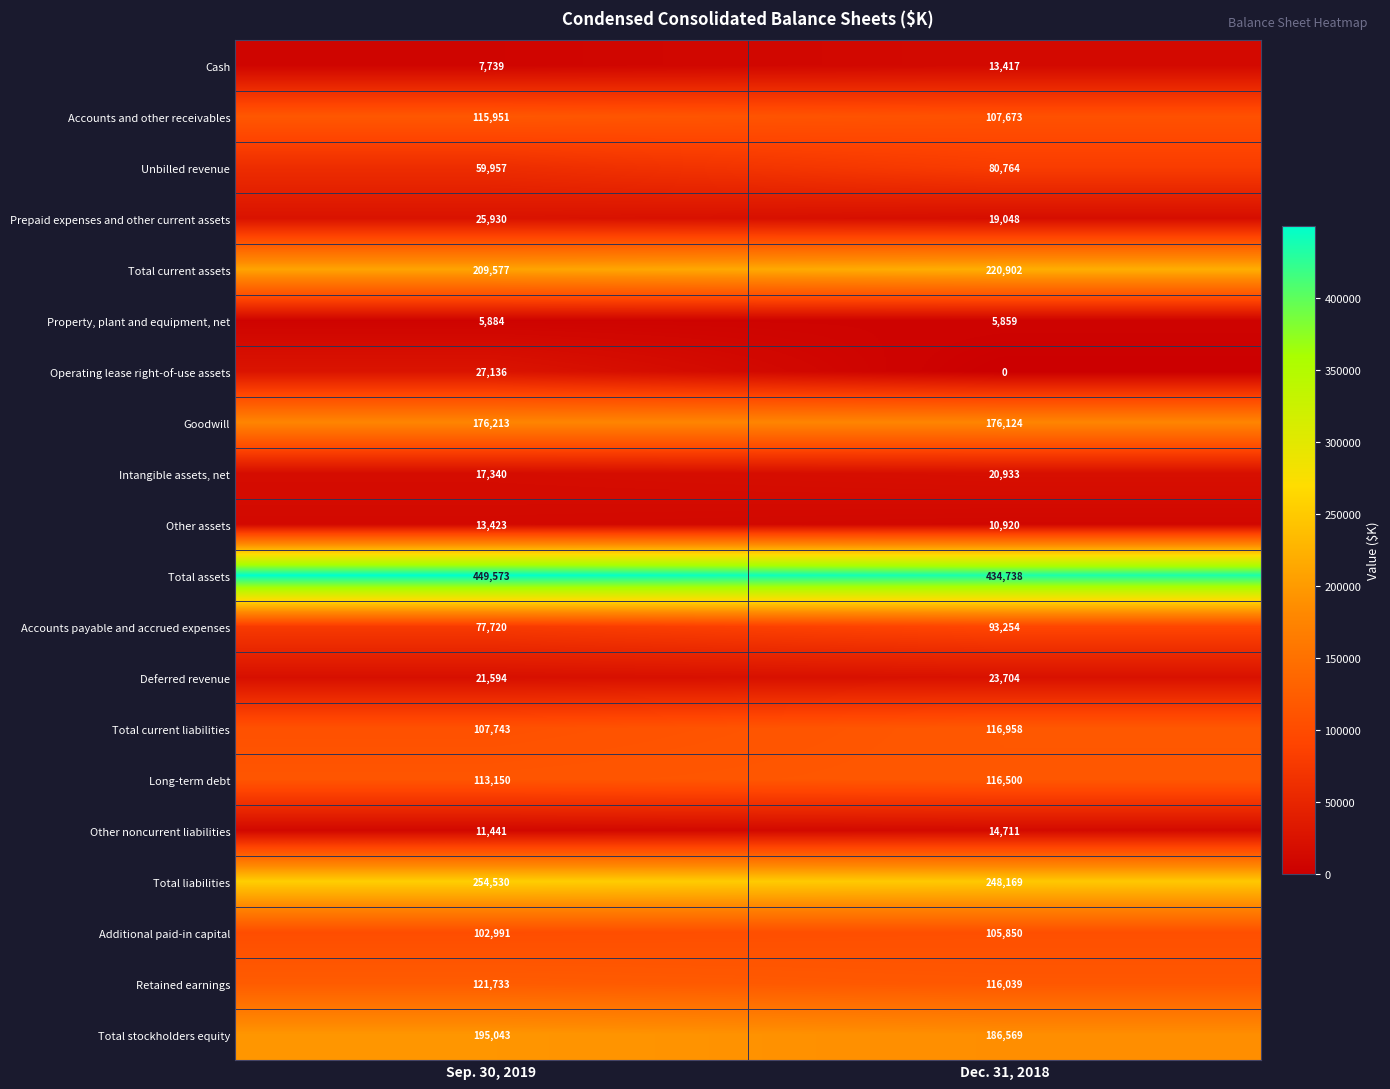

What is the difference between the Other noncurrent liabilities values at Dec. 31, 2018 and Sep. 30, 2019?

3270